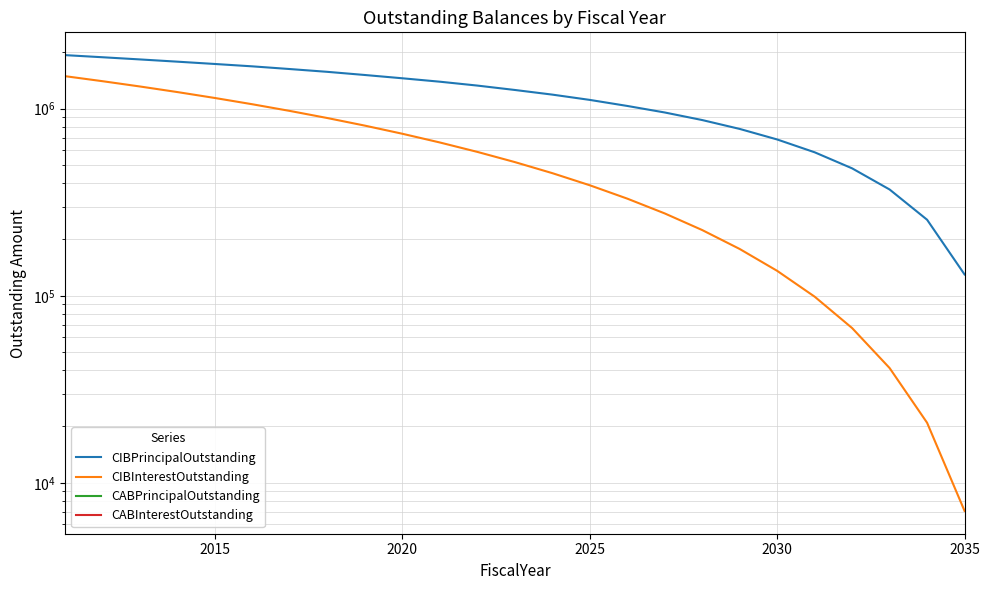

What is the value of the CIBPrincipalOutstanding point at the 23rd from the left?

370000.0